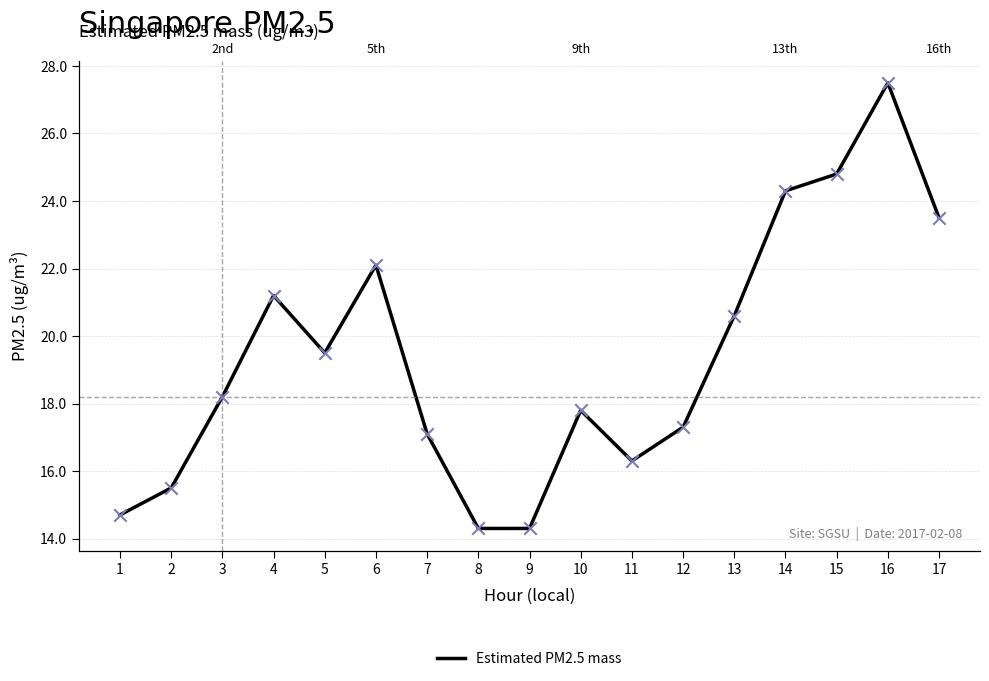

What is the change in value from 4 to 12?

-3.9